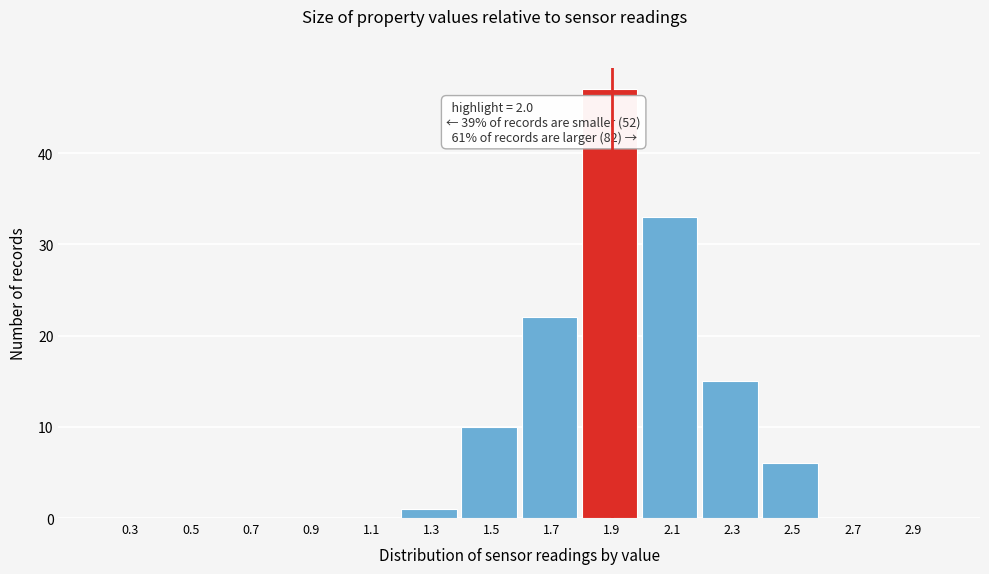

Reading left to right, extract all data points from this chart.

0.3=0	0.5=0	0.7=0	0.9=0	1.1=0	1.3=1	1.5=10	1.7=22	1.9=47	2.1=33	2.3=15	2.5=6	2.7=0	2.9=0